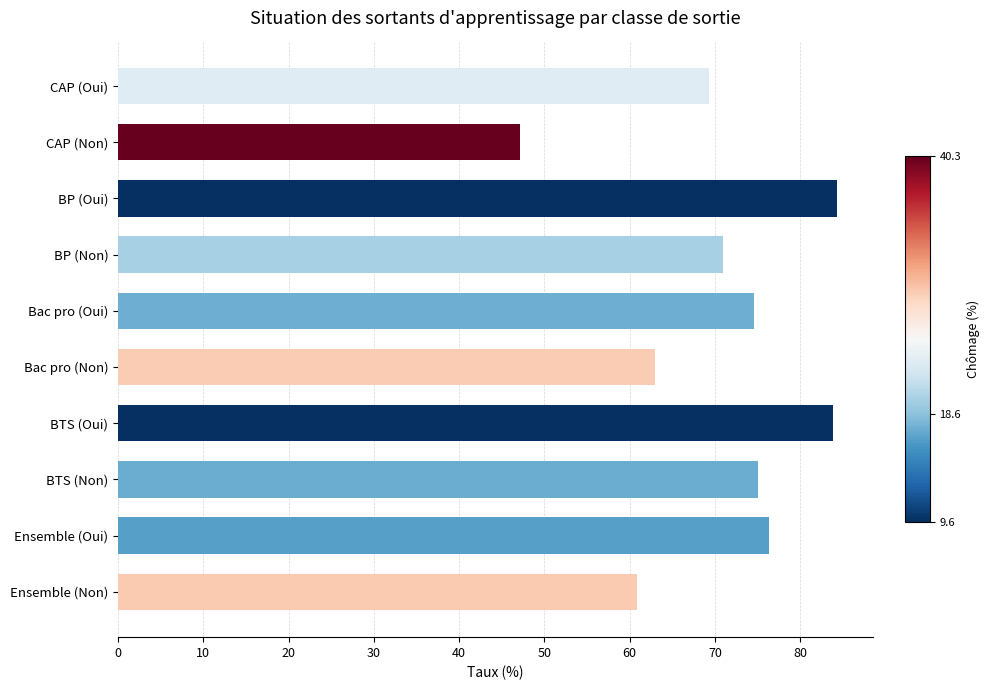

The chart shows a value of 63.0 at Bac pro (Non). True or false?

True